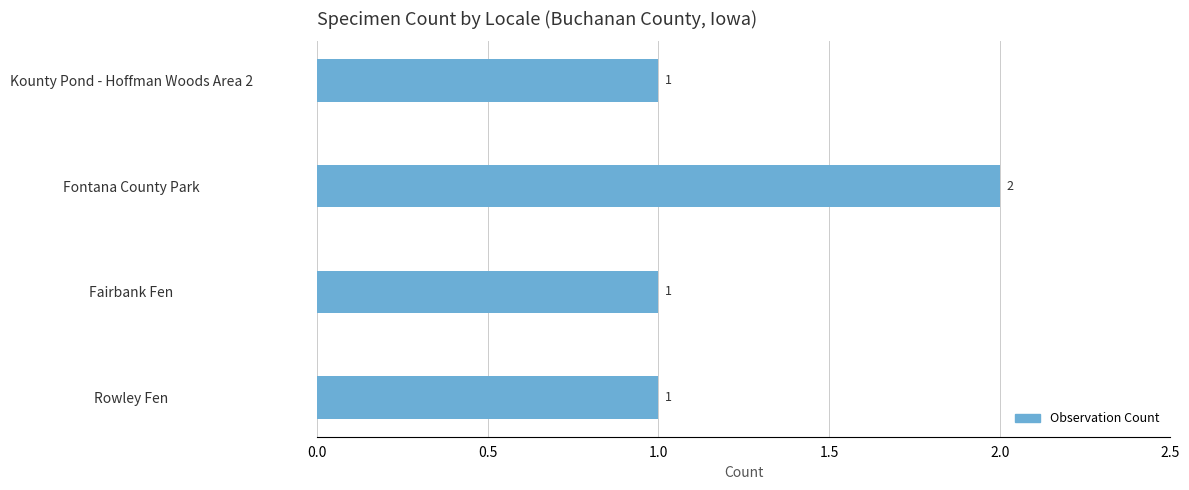

The value at Kounty Pond - Hoffman Woods Area 2 is 1. True or false?

True